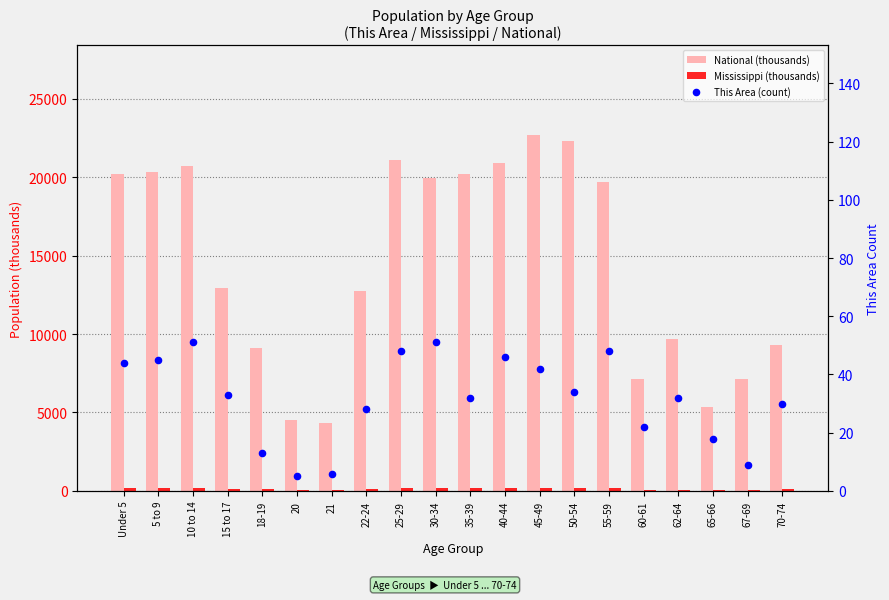

What is the total value across all series at 65-66?

5389.2